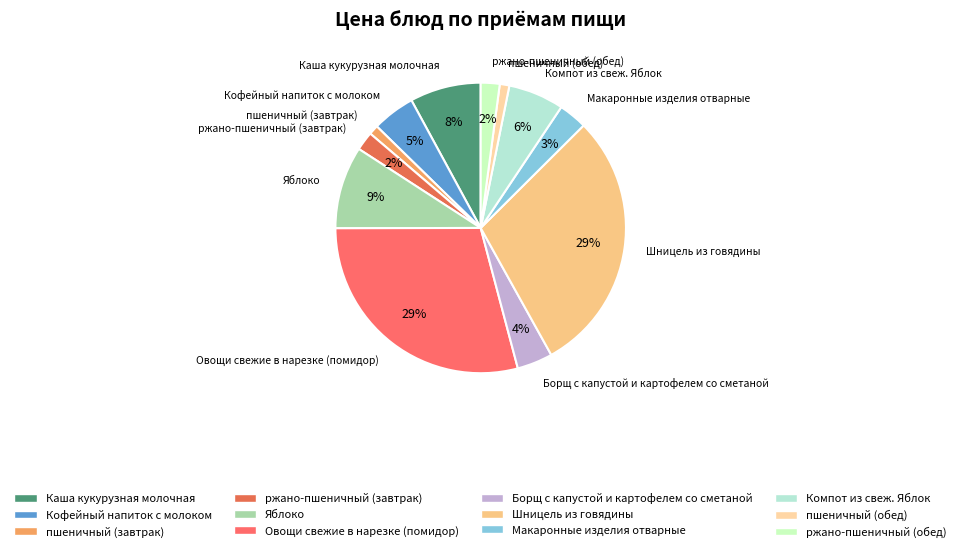

To the nearest percent, what is the difference between the Овощи свежие в нарезке (помидор) and Яблоко slice percentages?

20%